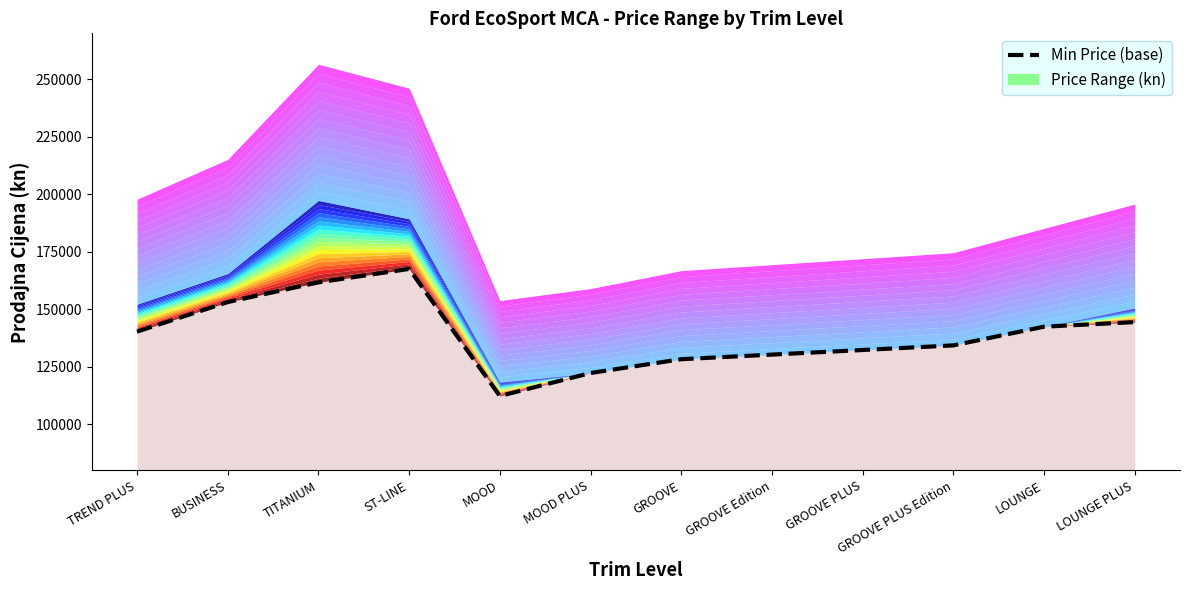

What is the smallest value displayed?

112320.0